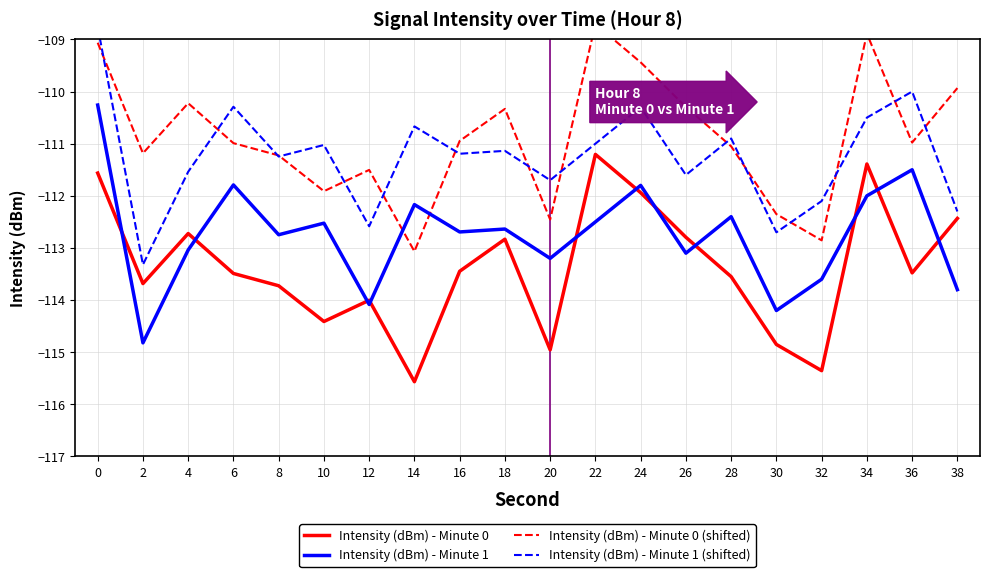

Reading left to right, transcribe all the data shown in this chart.

Intensity (dBm) - Minute 0: 0=-111.6	2=-113.7	4=-112.7	6=-113.5	8=-113.7	10=-114.4	12=-114.0	14=-115.6	16=-113.4	18=-112.8	20=-115.0	22=-111.2	24=-111.9	26=-112.8	28=-113.6	30=-114.9	32=-115.4	34=-111.4	36=-113.5	38=-112.4
Intensity (dBm) - Minute 1: 0=-110.3	2=-114.8	4=-113.0	6=-111.8	8=-112.7	10=-112.5	12=-114.1	14=-112.2	16=-112.7	18=-112.6	20=-113.2	22=-112.5	24=-111.8	26=-113.1	28=-112.4	30=-114.2	32=-113.6	34=-112.0	36=-111.5	38=-113.8
Intensity (dBm) - Minute 0 (shifted): 0=-109.1	2=-111.2	4=-110.2	6=-111.0	8=-111.2	10=-111.9	12=-111.5	14=-113.1	16=-110.9	18=-110.3	20=-112.5	22=-108.7	24=-109.4	26=-110.3	28=-111.1	30=-112.4	32=-112.9	34=-108.9	36=-111.0	38=-109.9
Intensity (dBm) - Minute 1 (shifted): 0=-108.8	2=-113.3	4=-111.5	6=-110.3	8=-111.2	10=-111.0	12=-112.6	14=-110.7	16=-111.2	18=-111.1	20=-111.7	22=-111.0	24=-110.3	26=-111.6	28=-110.9	30=-112.7	32=-112.1	34=-110.5	36=-110.0	38=-112.3